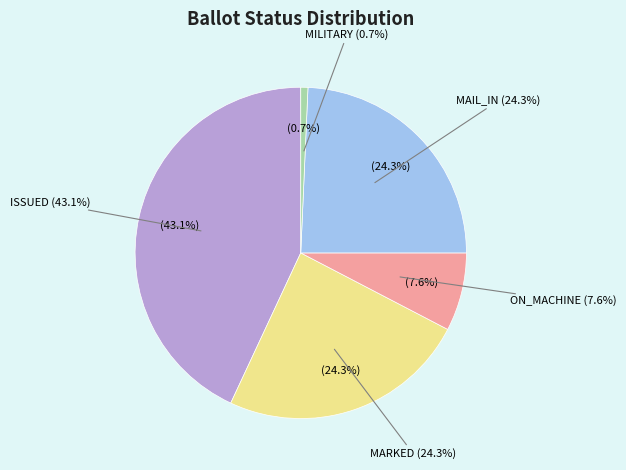

The ON_MACHINE slice represents 21% of the pie. True or false?

False